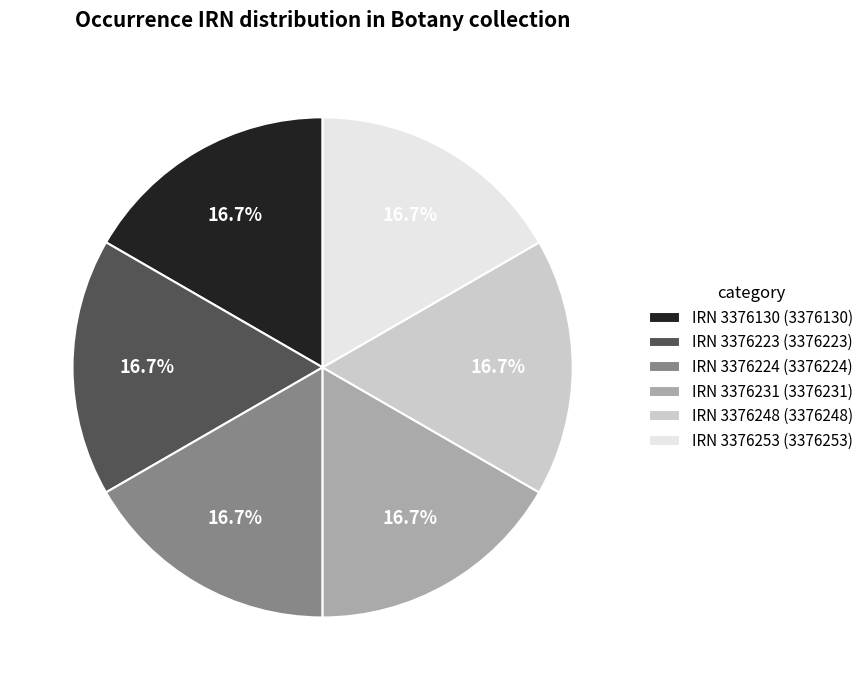

Do IRN 3376253 and IRN 3376130 together represent more than half of the pie?

No